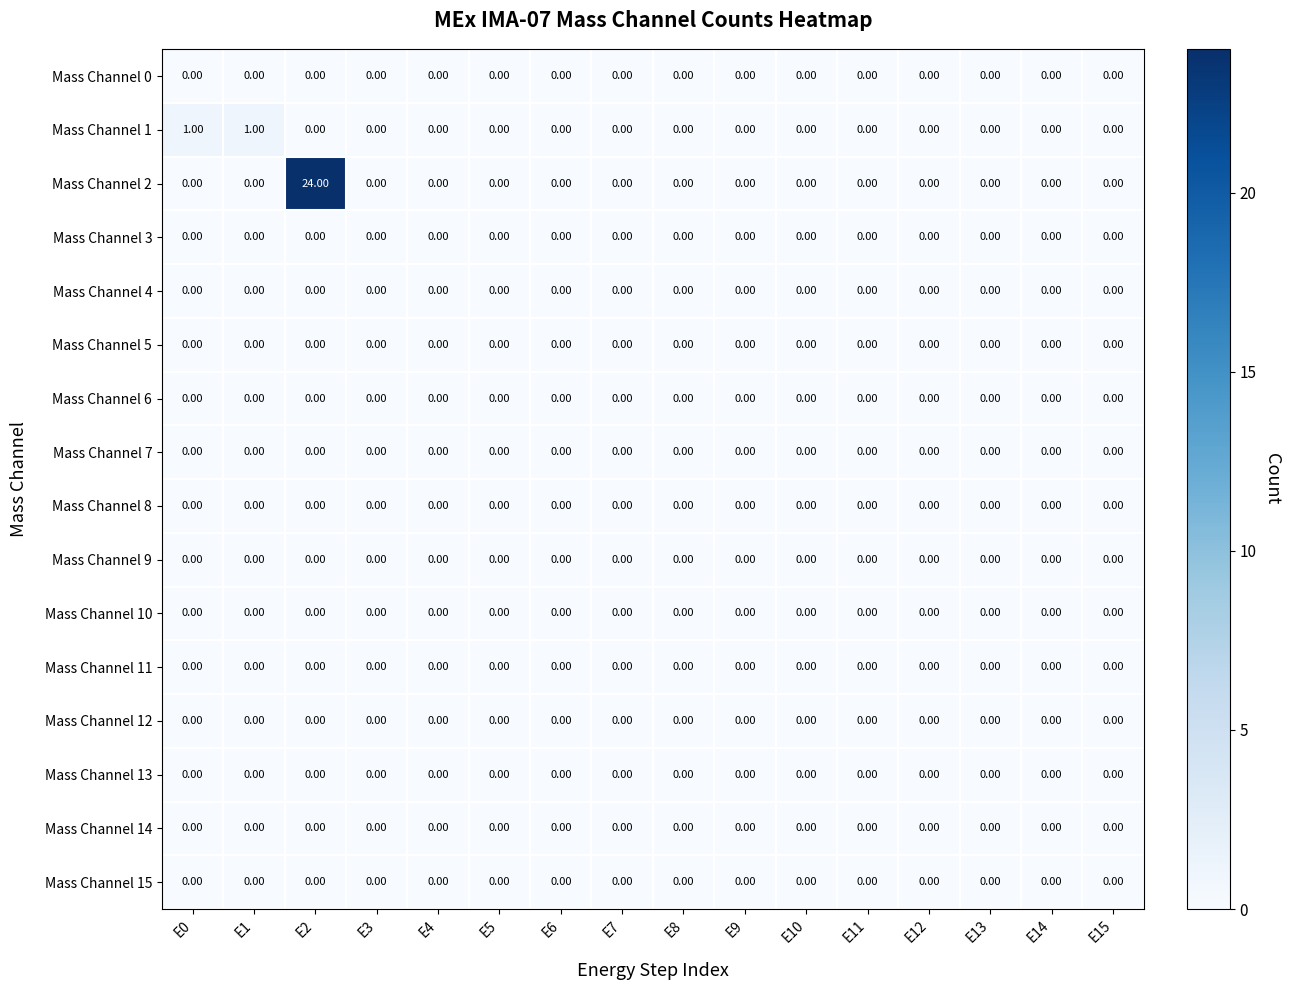

At which category is the sum across all series the highest?

E2